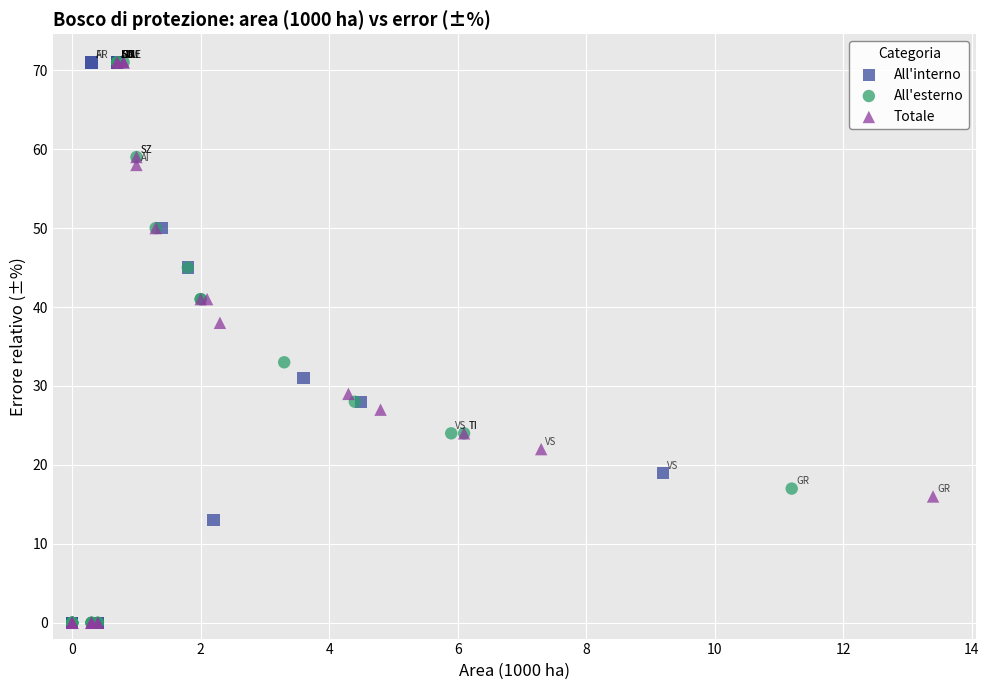

What are all the series names shown in the legend?

All'interno, All'esterno, Totale